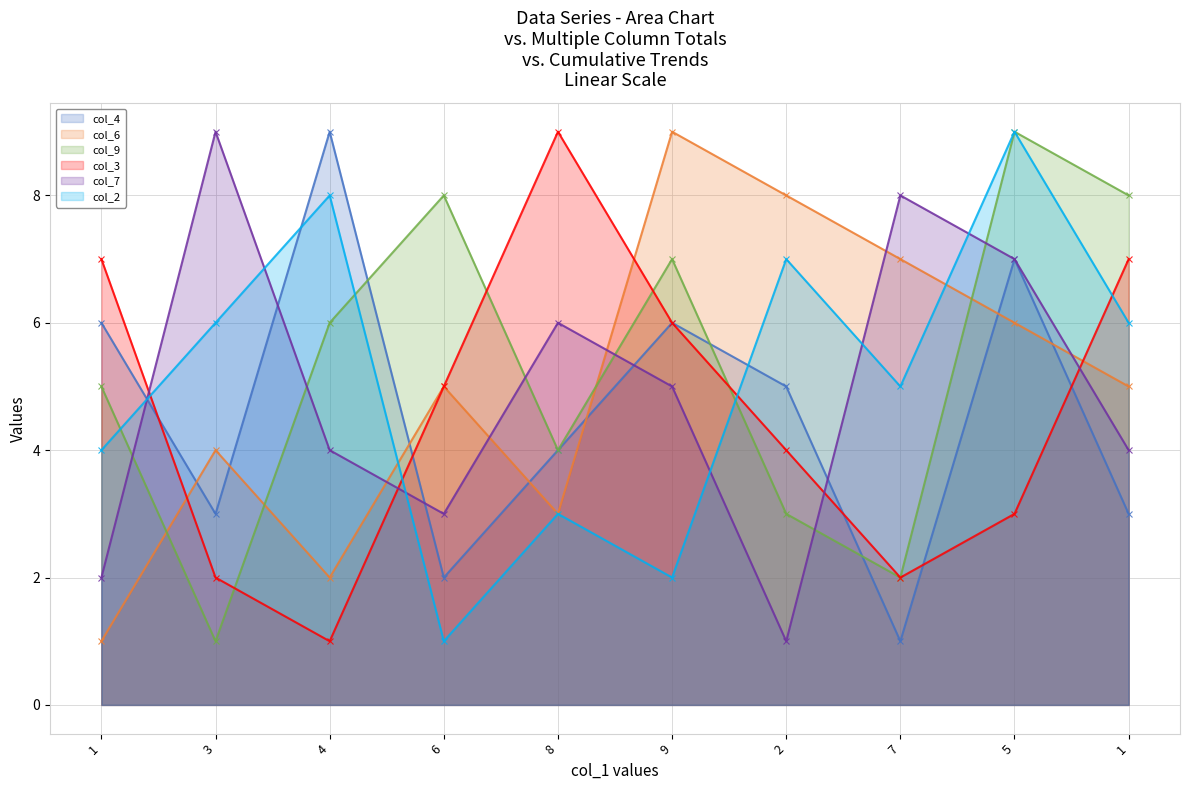

Count the number of data series in this chart.

6